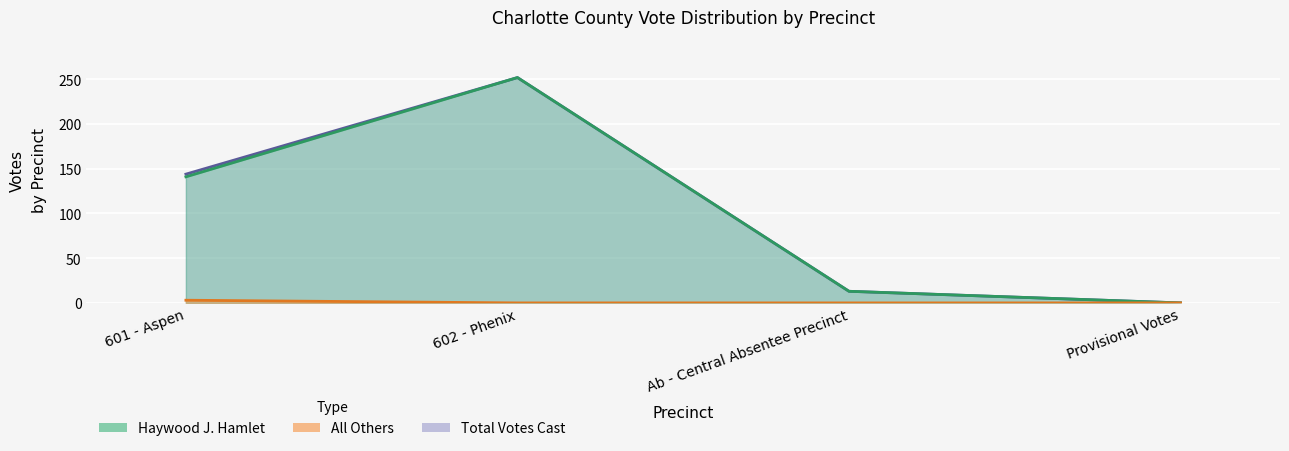

What is the sum of the Total Votes Cast values at Ab - Central Absentee Precinct and Provisional Votes?

13